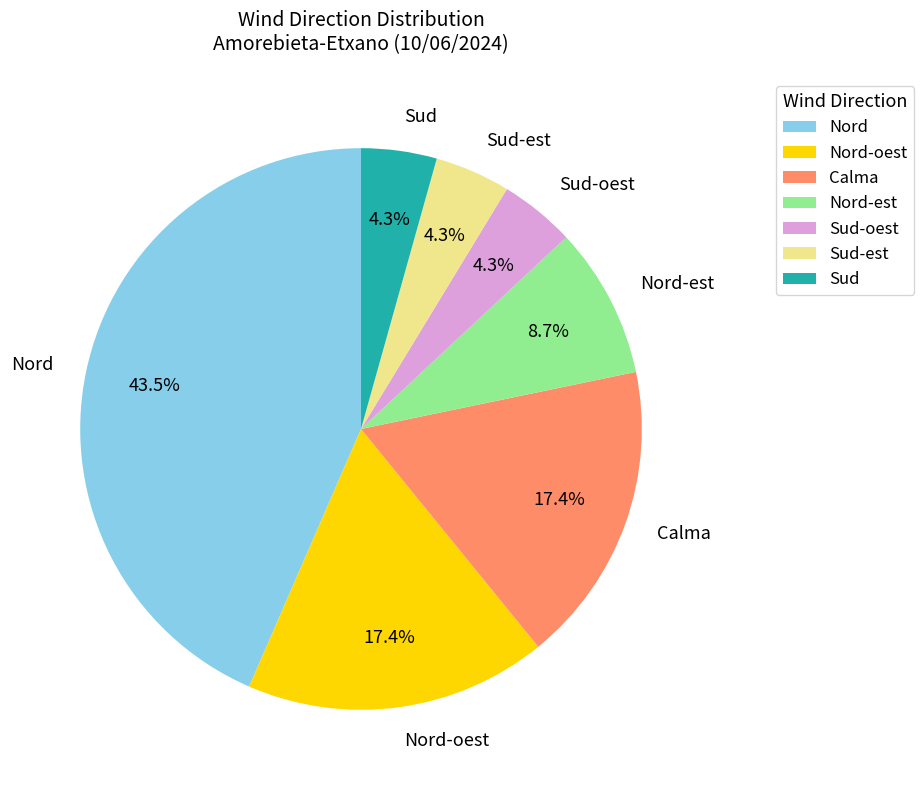

Which has a higher value, Nord-est or Calma?

Calma